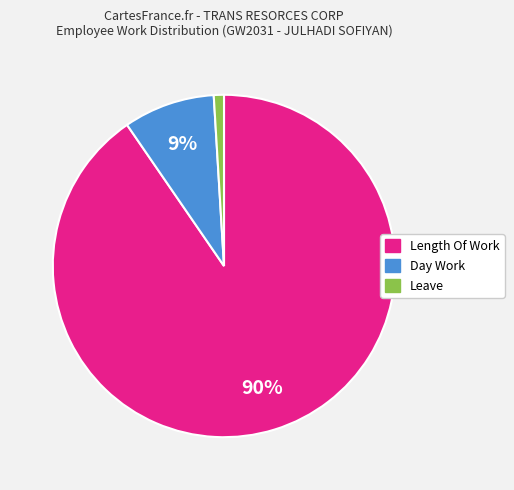

What percentage is the Day Work slice, to the nearest percent?

9%